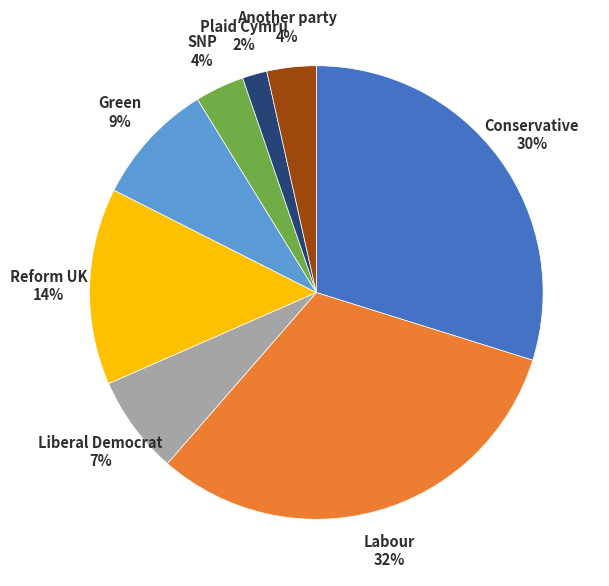

Count the number of slices in the pie.

8